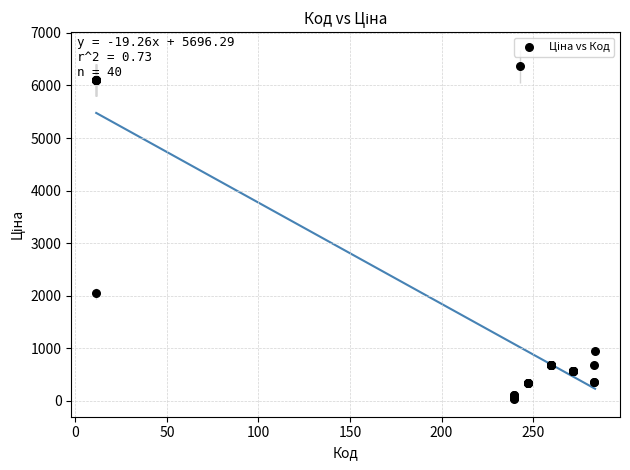

What Y value in the scatter plot is closest to 3197?

2042.8